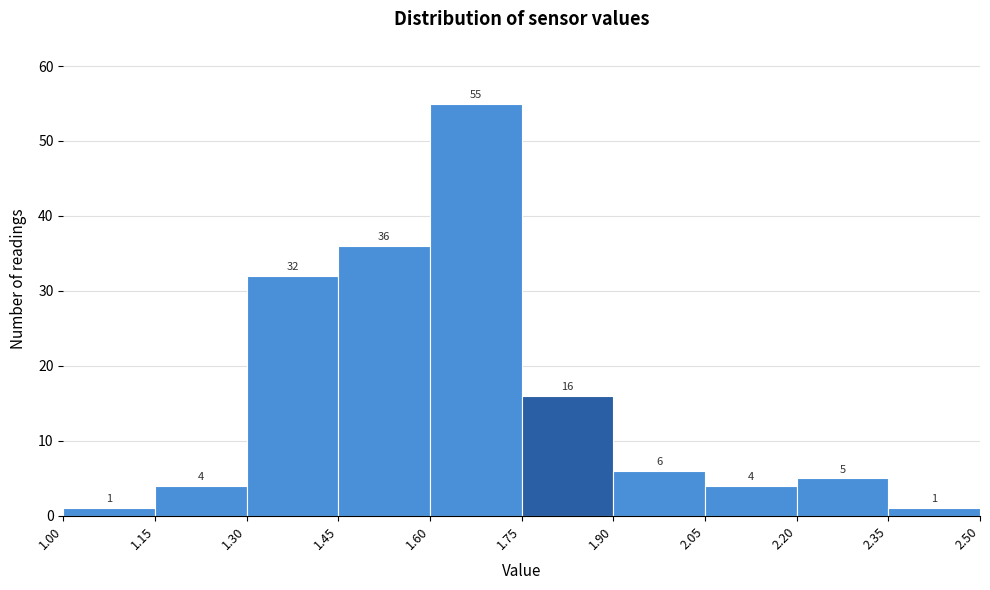

Reading left to right, list every bar in this chart as the range it spans on the x-axis followed by its height.

1.00 to 1.15: 1
1.15 to 1.30: 4
1.30 to 1.45: 32
1.45 to 1.60: 36
1.60 to 1.75: 55
1.75 to 1.90: 16
1.90 to 2.05: 6
2.05 to 2.20: 4
2.20 to 2.35: 5
2.35 to 2.50: 1